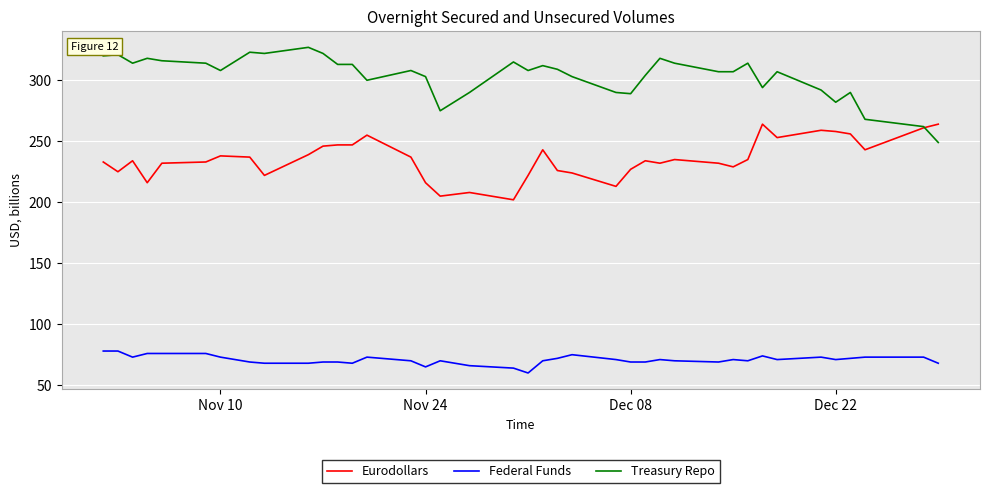

What is the minimum value for Eurodollars?

202